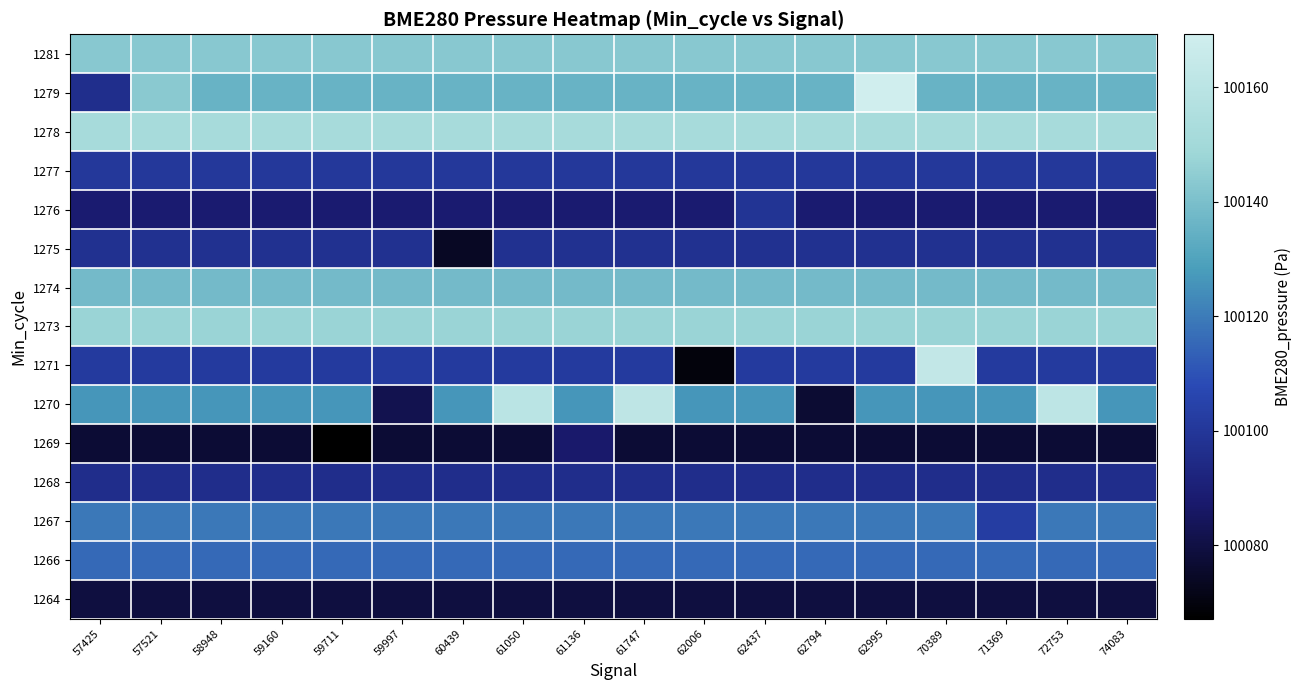

At how many categories does at least one series exceed 100131?

18